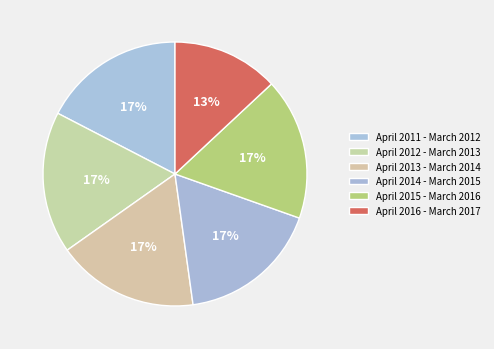

Count the number of slices in the pie.

6